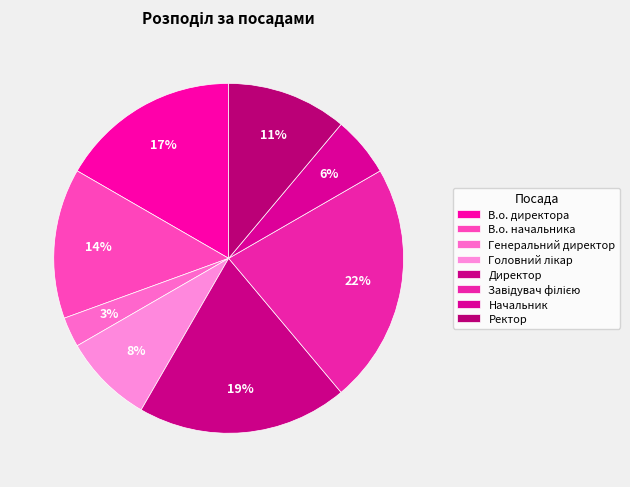

How many slices are in this pie chart?

8